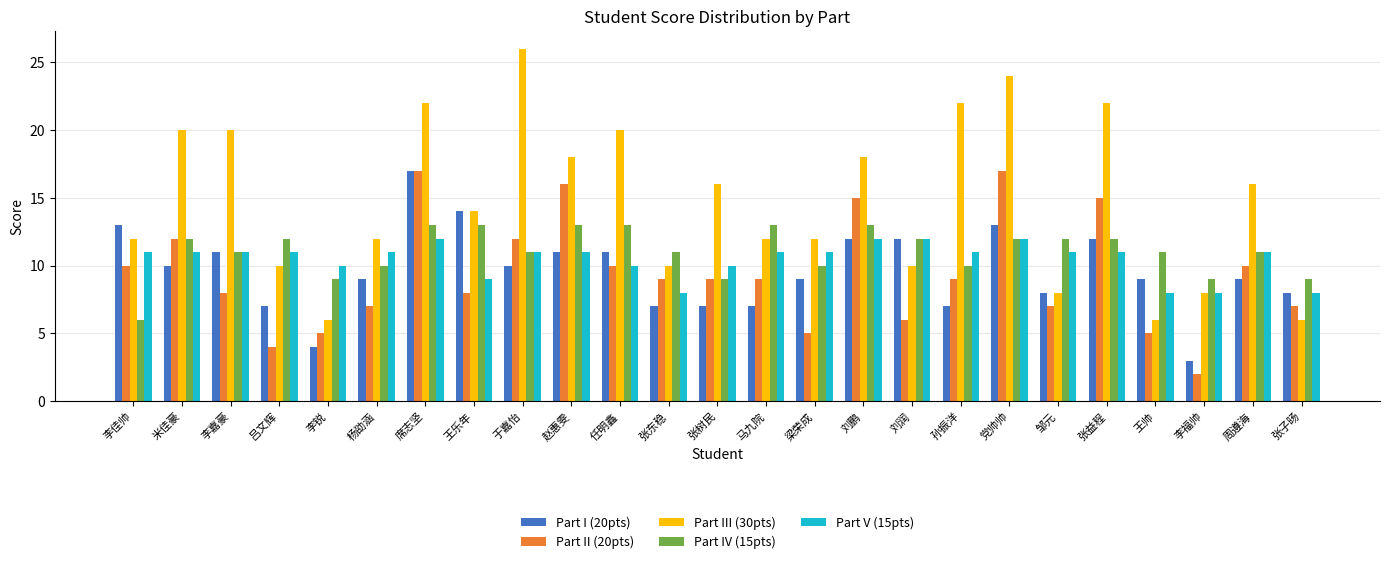

Is it true that Part IV (15pts) equals 16 at 孙振洋?

False